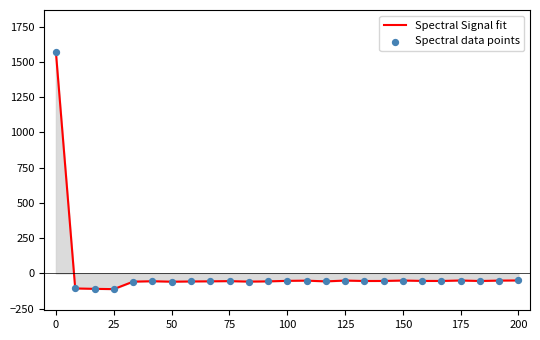

What is the smallest value displayed?

-111.3